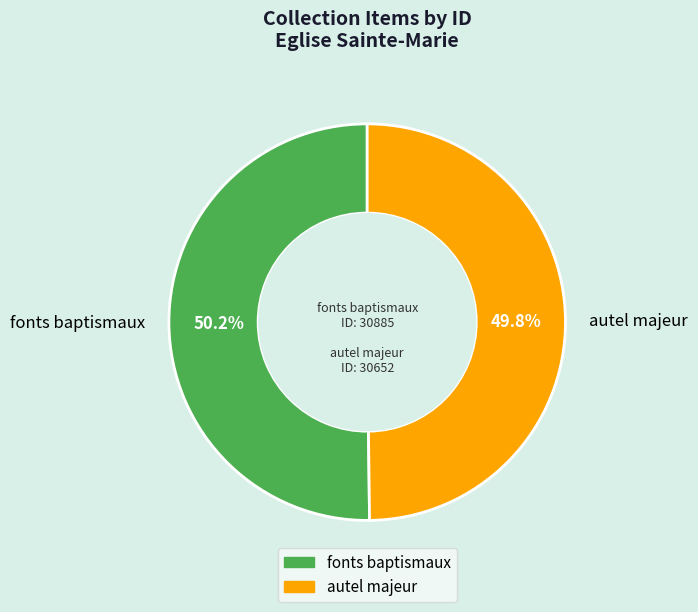

What percentage do autel majeur and fonts baptismaux together represent?

100.0%